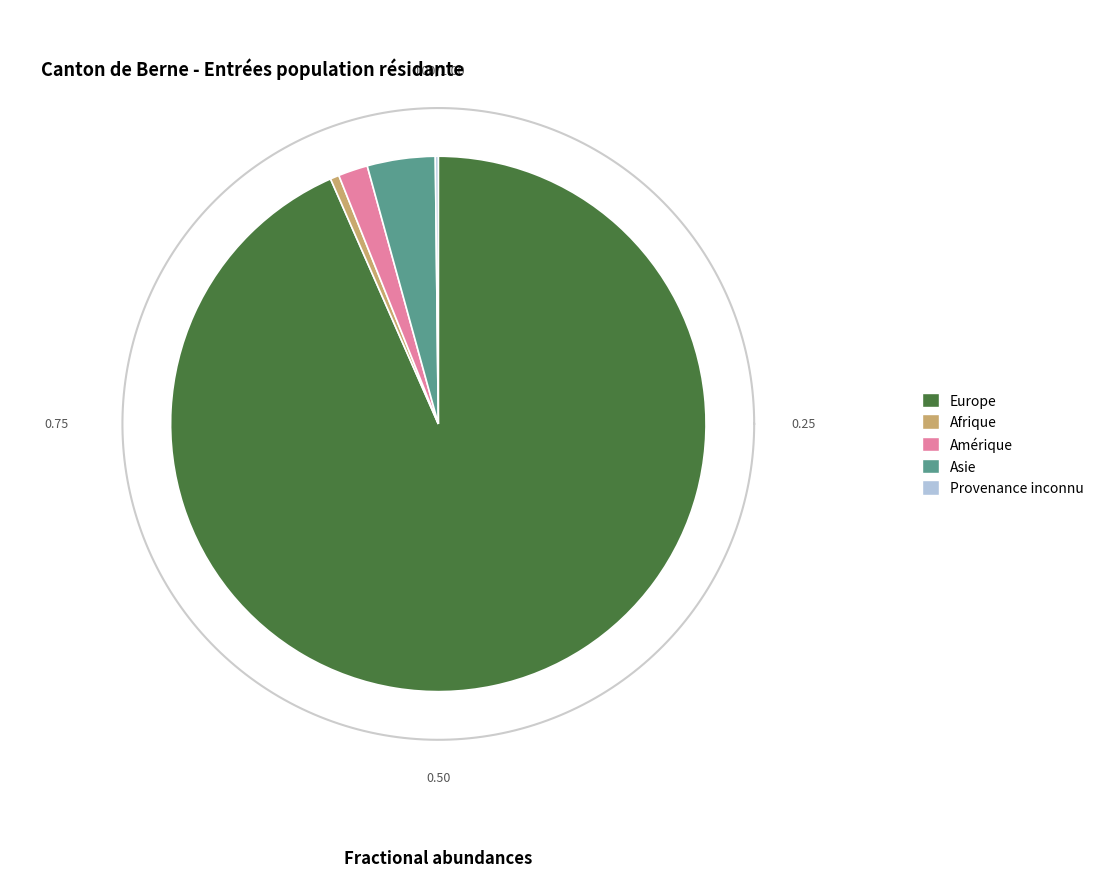

Approximately how many times larger is the value at Europe compared to Asie?

22.8